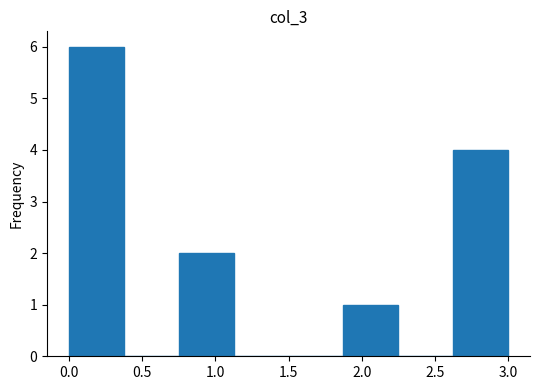

What is the height of the bar covering 0.750 to 1.125 on the x-axis? Neither the bar edges nor the heights are printed on the chart, so give them approximately, as read against the axes.

2